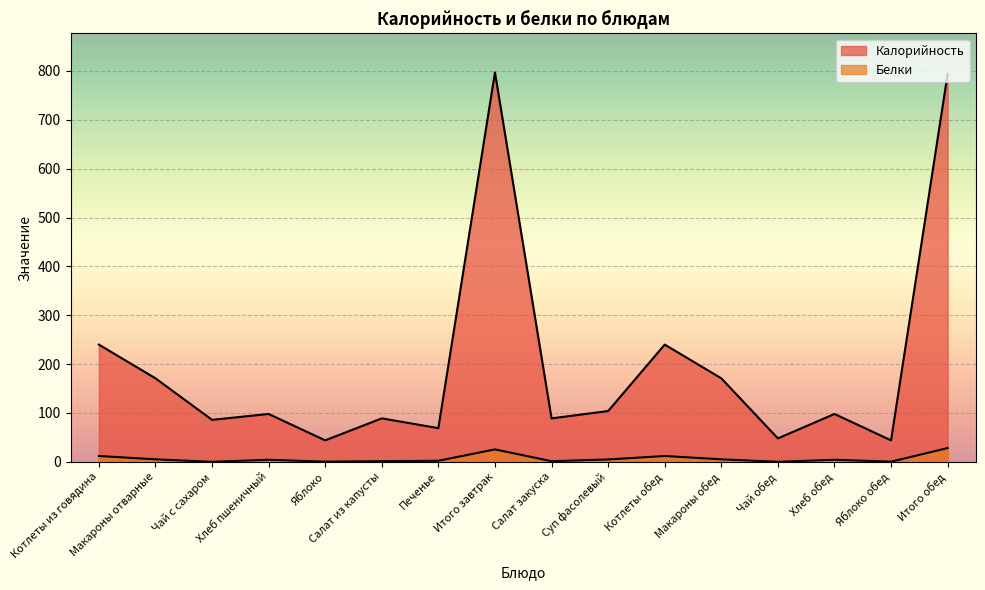

What are all the series names shown in the legend?

Калорийность, Белки